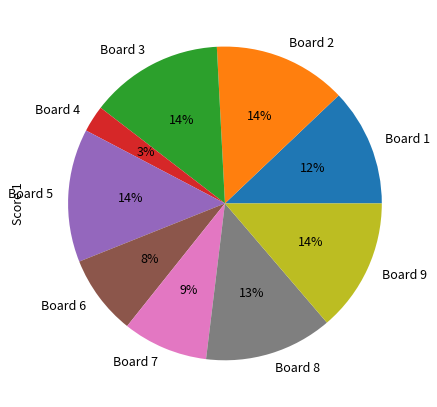

Between Board 4 and Board 5, which is larger?

Board 5